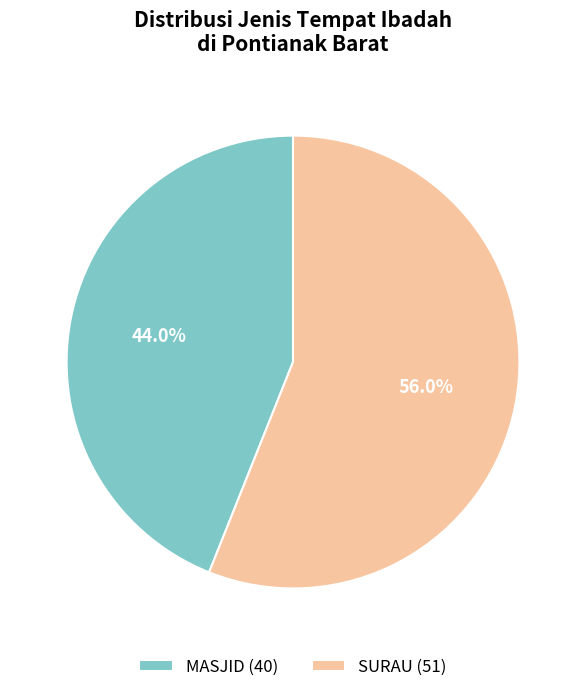

To the nearest percent, what percentage of the pie is SURAU?

56%